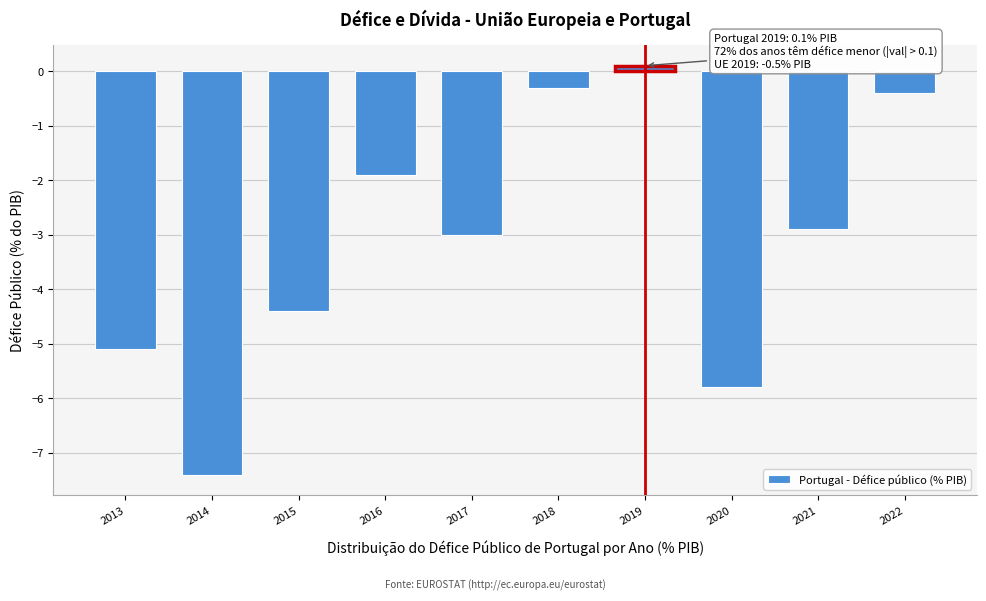

Reading right to left, extract all data points from this chart.

2022=-0.4	2021=-2.9	2020=-5.8	2019=0.1	2018=-0.3	2017=-3.0	2016=-1.9	2015=-4.4	2014=-7.4	2013=-5.1